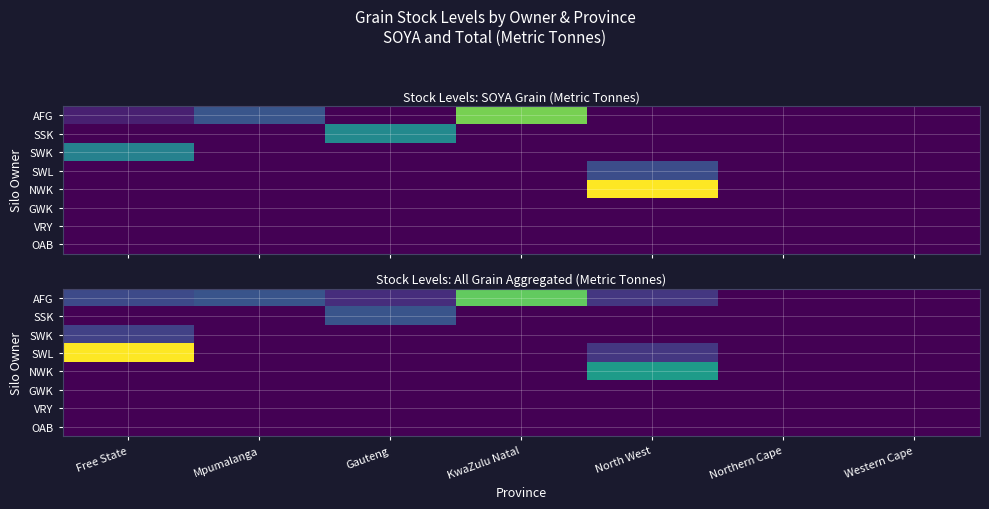

How many distinct data groups are displayed?

8